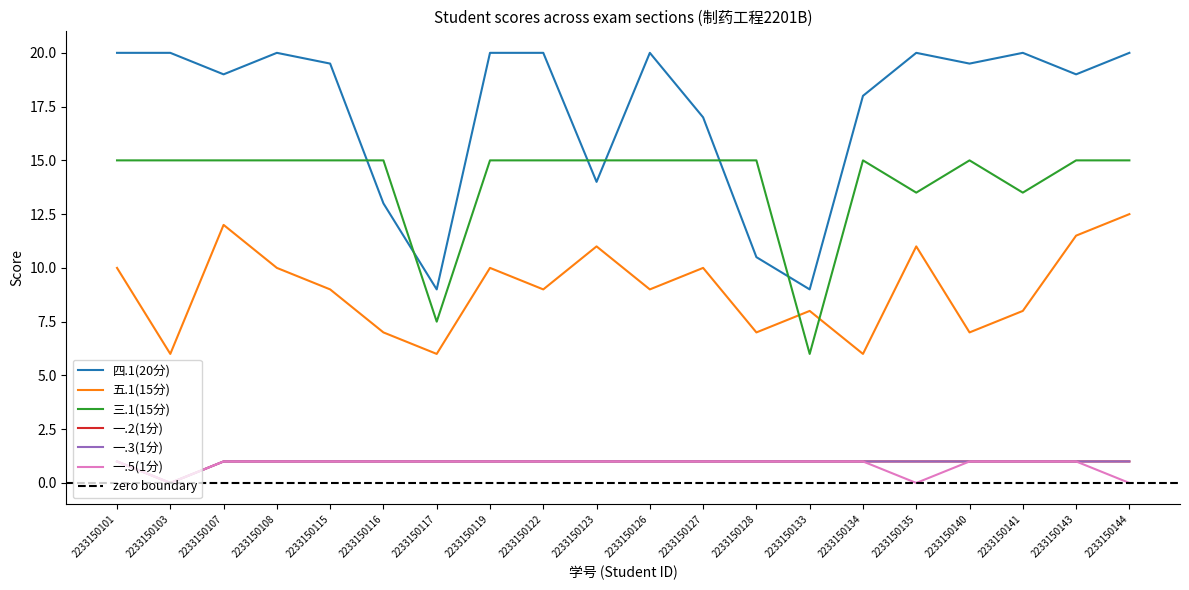

Reading right to left, what are all the values shown in this chart?

四.1(20分): 2233150144=20.0	2233150143=19.0	2233150141=20.0	2233150140=19.5	2233150135=20.0	2233150134=18.0	2233150133=9.0	2233150128=10.5	2233150127=17.0	2233150126=20.0	2233150123=14.0	2233150122=20.0	2233150119=20.0	2233150117=9.0	2233150116=13.0	2233150115=19.5	2233150108=20.0	2233150107=19.0	2233150103=20.0	2233150101=20.0
五.1(15分): 2233150144=12.5	2233150143=11.5	2233150141=8.0	2233150140=7.0	2233150135=11.0	2233150134=6.0	2233150133=8.0	2233150128=7.0	2233150127=10.0	2233150126=9.0	2233150123=11.0	2233150122=9.0	2233150119=10.0	2233150117=6.0	2233150116=7.0	2233150115=9.0	2233150108=10.0	2233150107=12.0	2233150103=6.0	2233150101=10.0
三.1(15分): 2233150144=15.0	2233150143=15.0	2233150141=13.5	2233150140=15.0	2233150135=13.5	2233150134=15.0	2233150133=6.0	2233150128=15.0	2233150127=15.0	2233150126=15.0	2233150123=15.0	2233150122=15.0	2233150119=15.0	2233150117=7.5	2233150116=15.0	2233150115=15.0	2233150108=15.0	2233150107=15.0	2233150103=15.0	2233150101=15.0
一.2(1分): 2233150144=1.0	2233150143=1.0	2233150141=1.0	2233150140=1.0	2233150135=1.0	2233150134=1.0	2233150133=1.0	2233150128=1.0	2233150127=1.0	2233150126=1.0	2233150123=1.0	2233150122=1.0	2233150119=1.0	2233150117=1.0	2233150116=1.0	2233150115=1.0	2233150108=1.0	2233150107=1.0	2233150103=0.0	2233150101=1.0
一.3(1分): 2233150144=1.0	2233150143=1.0	2233150141=1.0	2233150140=1.0	2233150135=1.0	2233150134=1.0	2233150133=1.0	2233150128=1.0	2233150127=1.0	2233150126=1.0	2233150123=1.0	2233150122=1.0	2233150119=1.0	2233150117=1.0	2233150116=1.0	2233150115=1.0	2233150108=1.0	2233150107=1.0	2233150103=0.0	2233150101=1.0
一.5(1分): 2233150144=0.0	2233150143=1.0	2233150141=1.0	2233150140=1.0	2233150135=0.0	2233150134=1.0	2233150133=1.0	2233150128=1.0	2233150127=1.0	2233150126=1.0	2233150123=1.0	2233150122=1.0	2233150119=1.0	2233150117=1.0	2233150116=1.0	2233150115=1.0	2233150108=1.0	2233150107=1.0	2233150103=0.0	2233150101=1.0